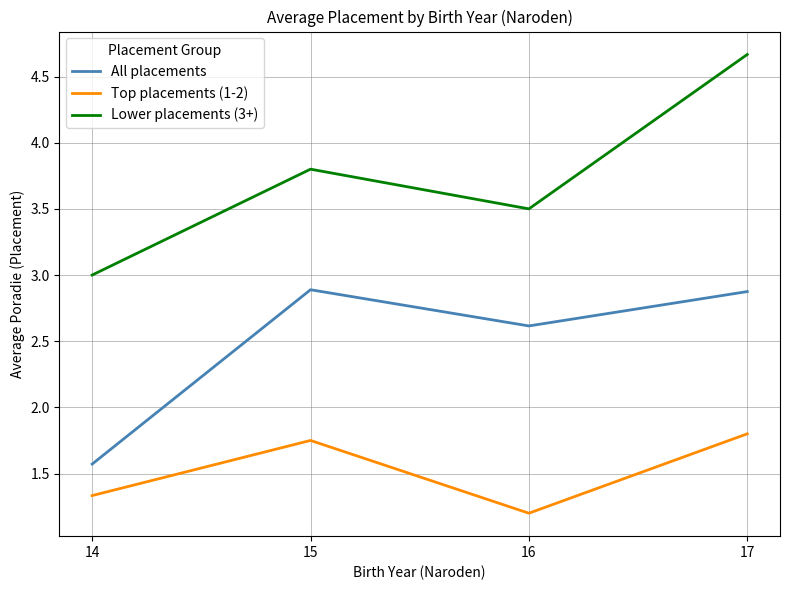

Rank the series at 15 from highest to lowest value.

Lower placements (3+), All placements, Top placements (1-2)